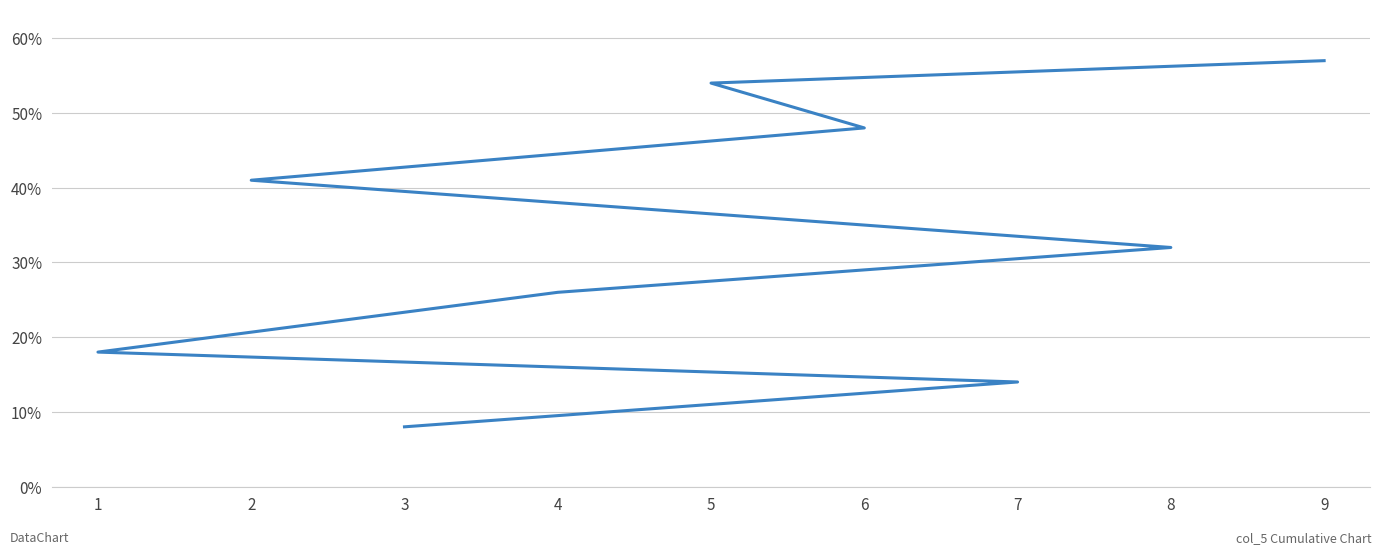

Does the chart have visible grid lines?

Yes